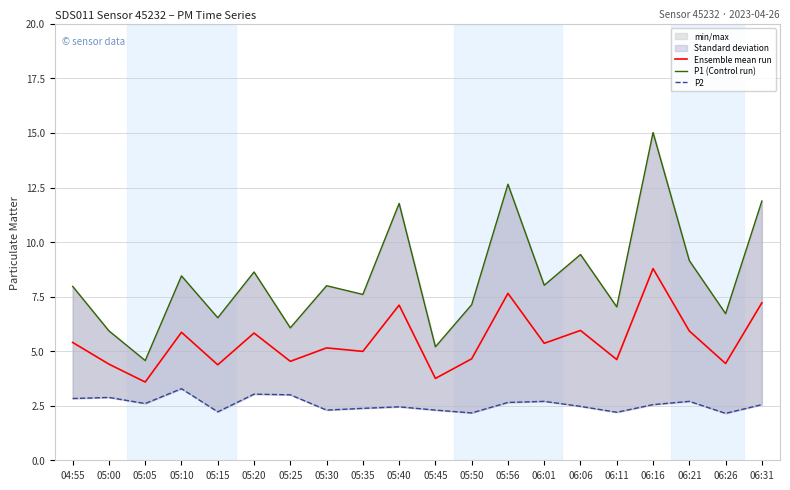

What is the label of the 9th point from the right?

05:50